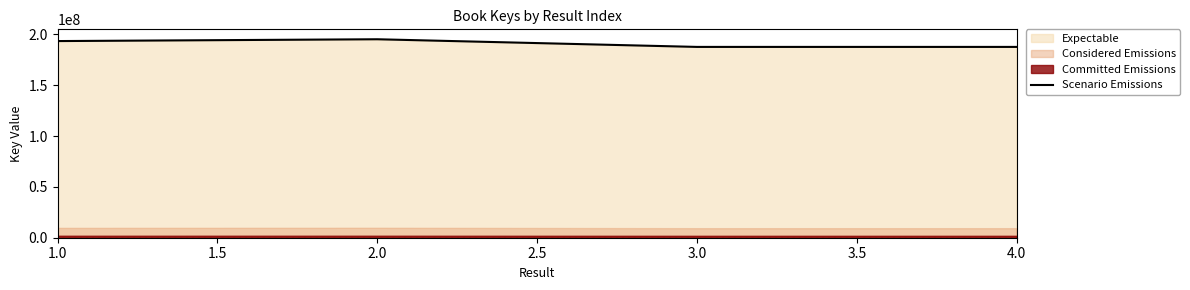

The value of Scenario Emissions at 2.0 is 267478928. True or false?

False